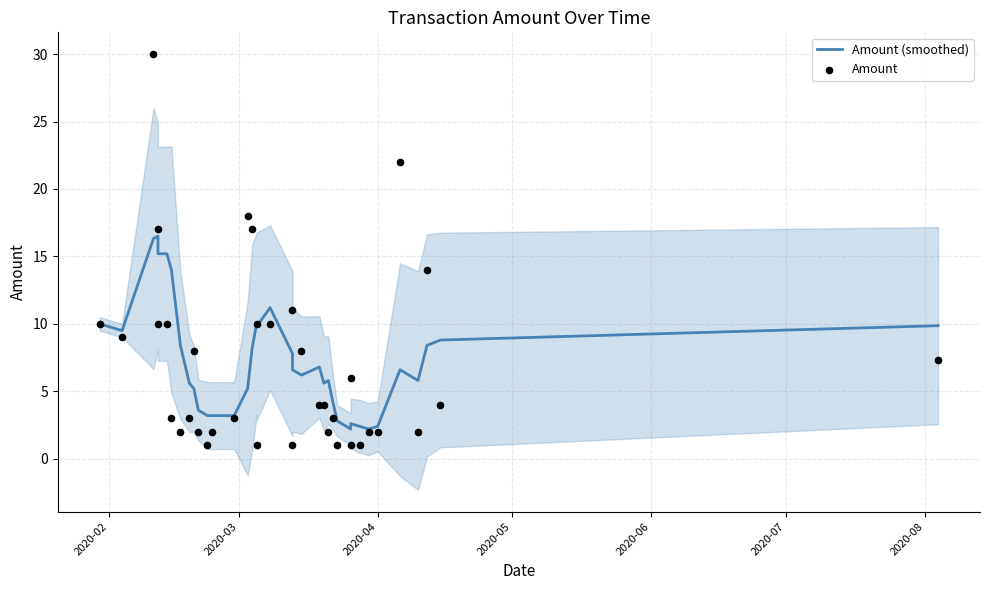

Which series reaches the minimum Y coordinate?

Amount